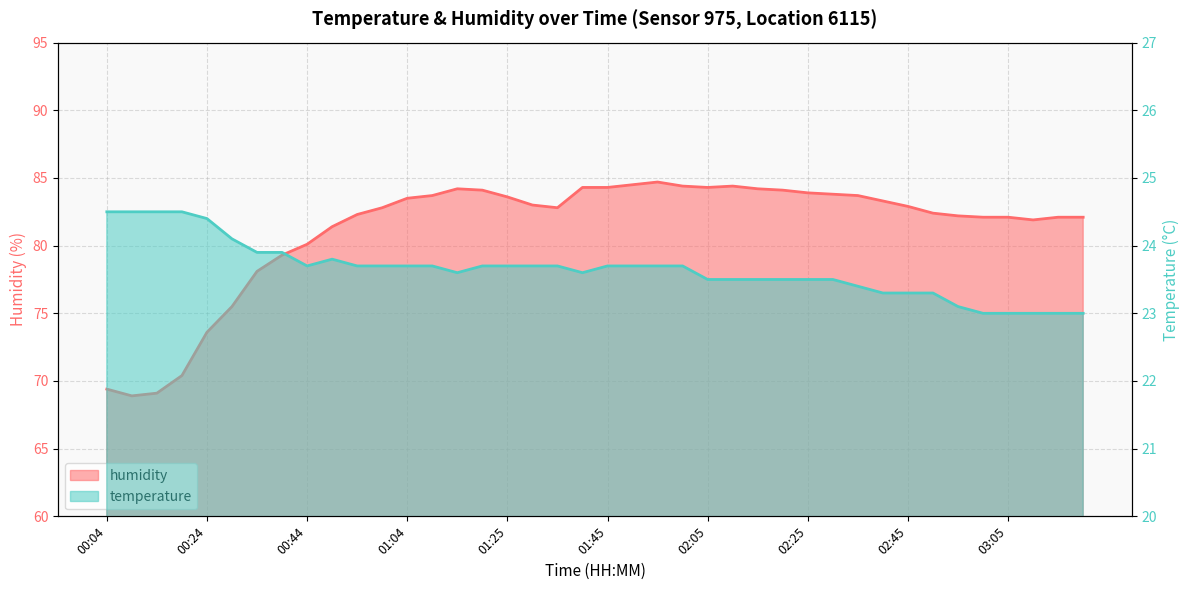

At which category does the chart reach its minimum across all series?

03:00